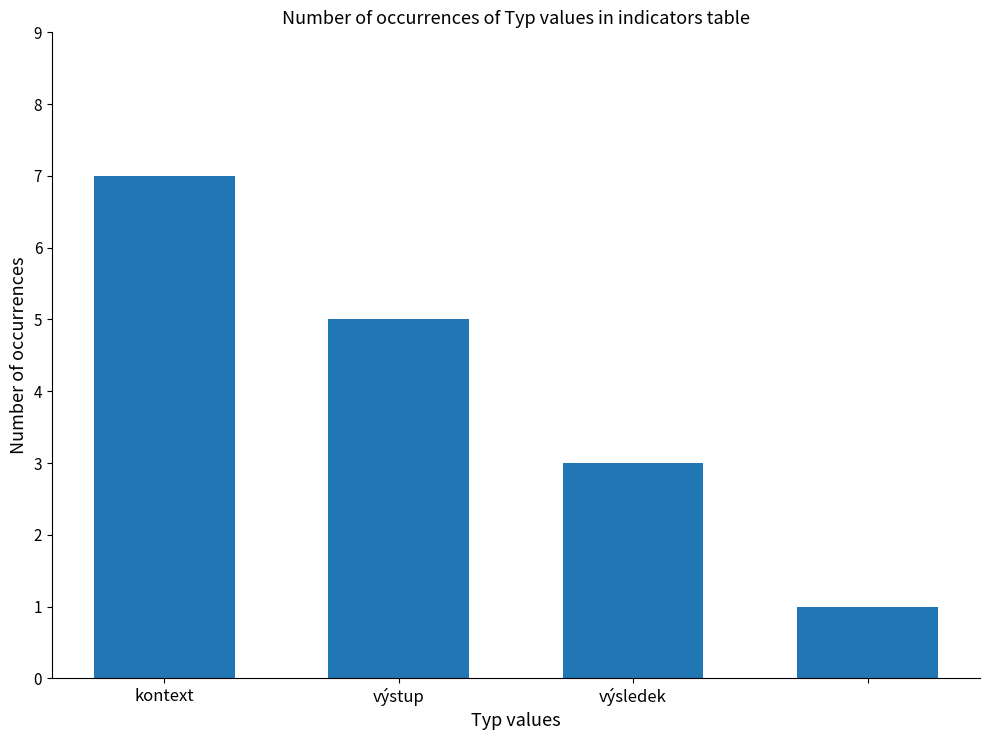

What is the difference between the maximum and minimum values?

6